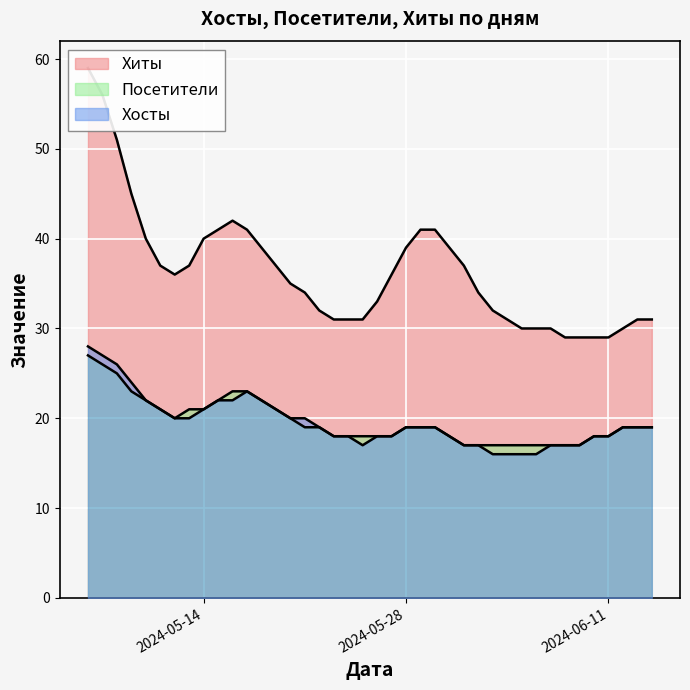

How many values in the Посетители series are below 19?

17